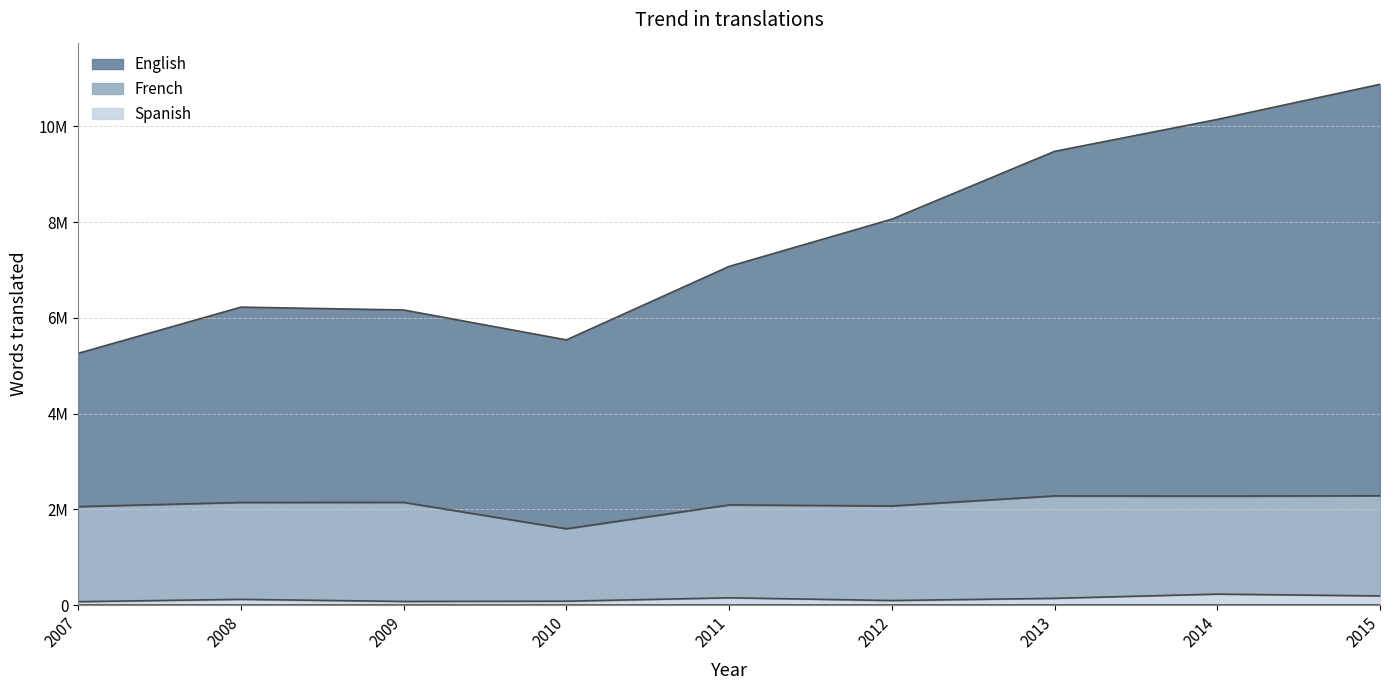

Does the chart have visible grid lines?

Yes